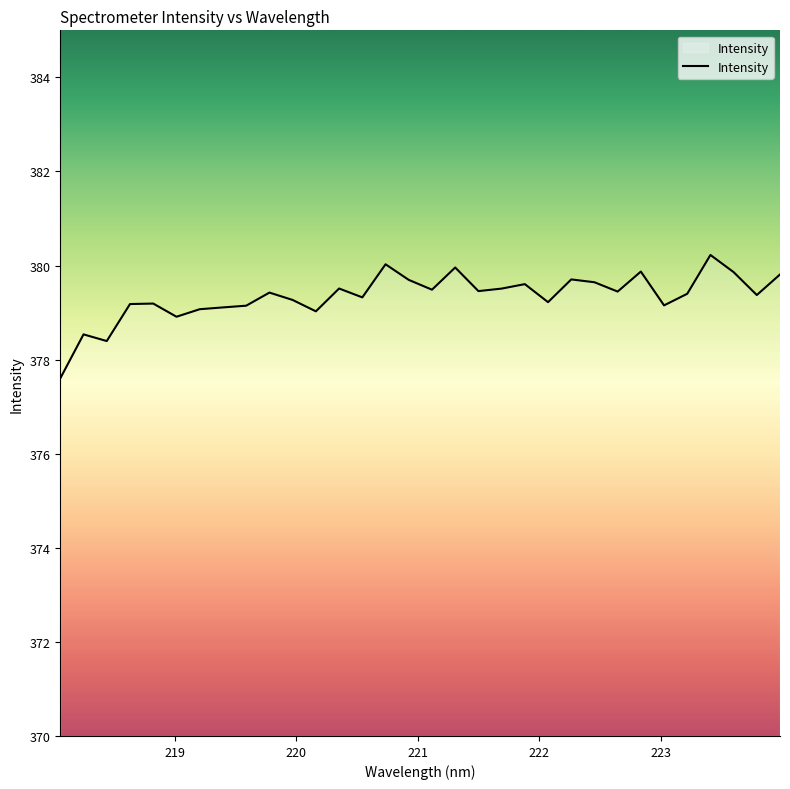

Does the chart display data point markers on the line(s)?

No